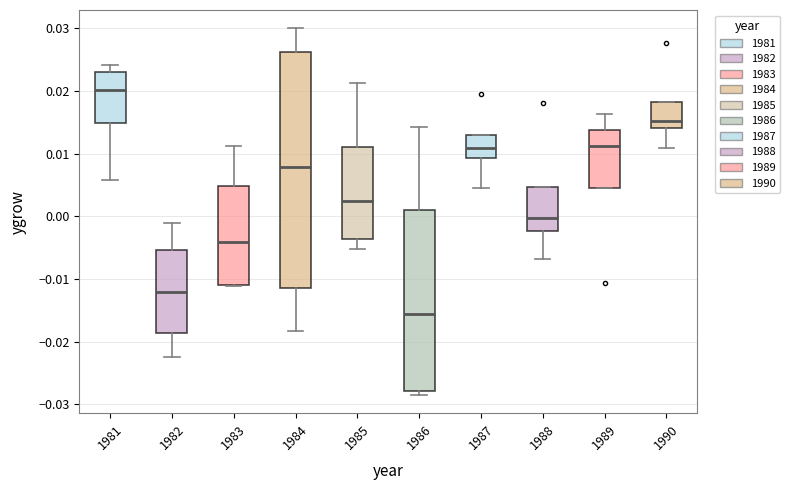

Which box has the lowest median line?

1986